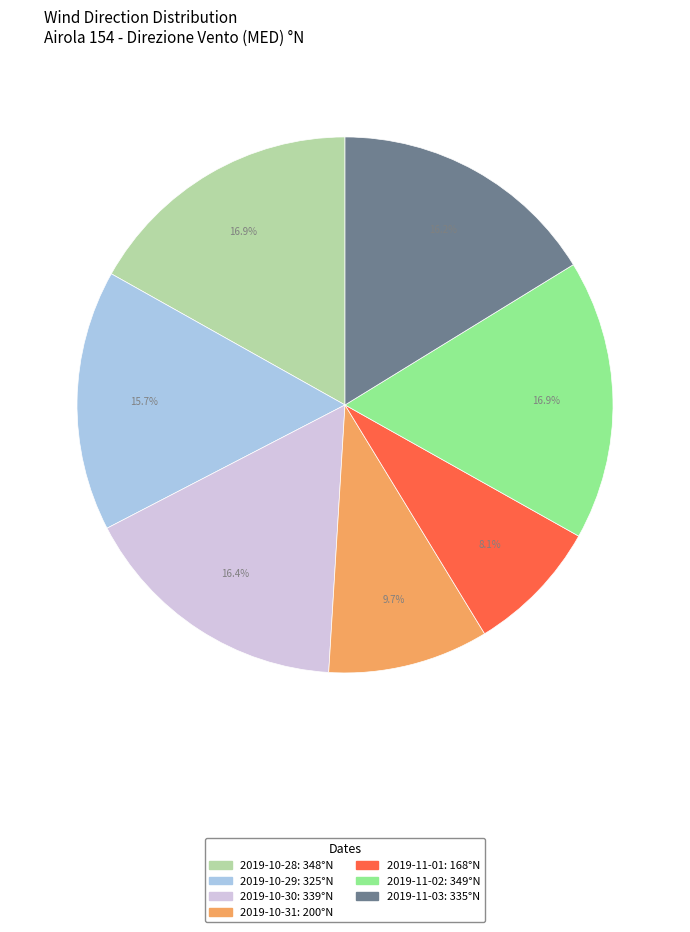

Is 2019-10-28 the majority of the pie?

No